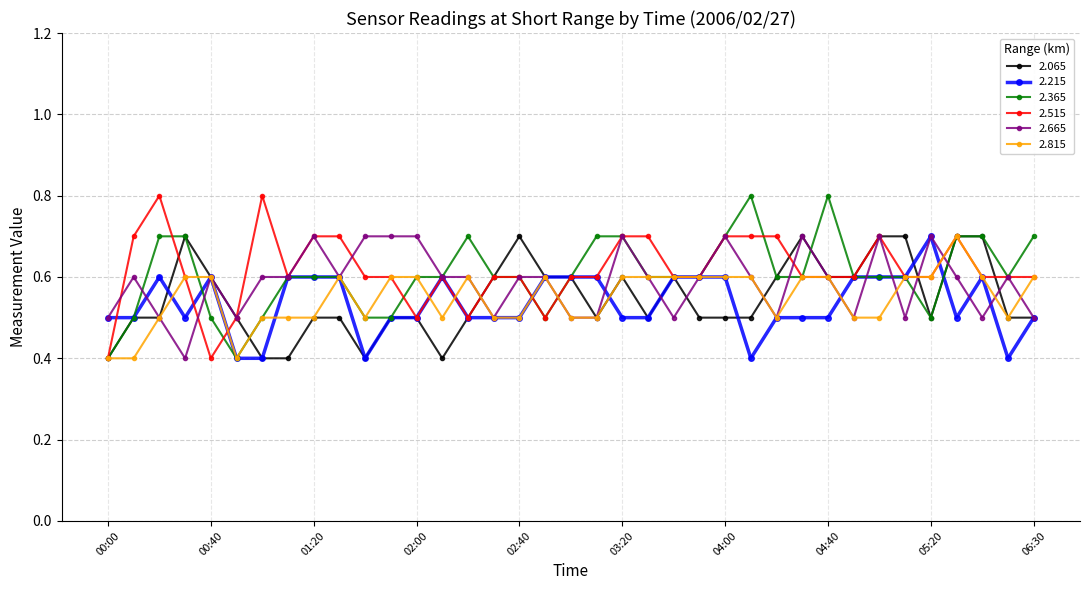

How many 2.515 values are between 0 and 1?

37